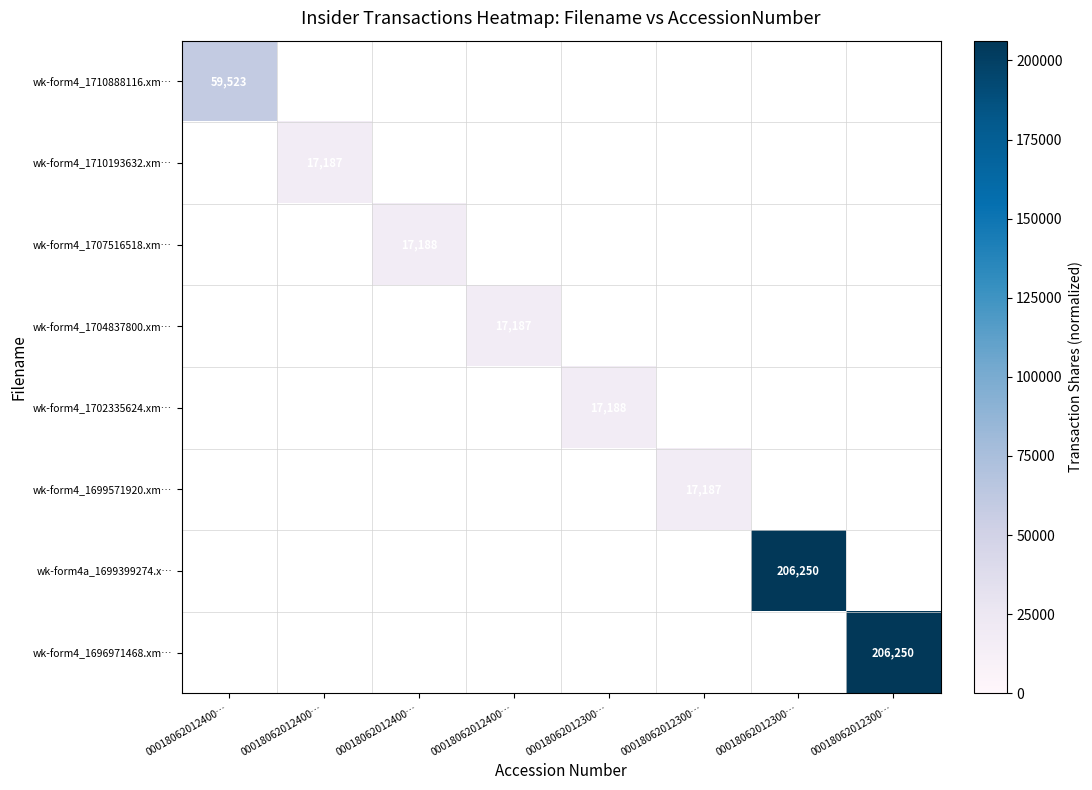

Which has a higher value, 00018062012300… or 00018062012300…?

00018062012300…